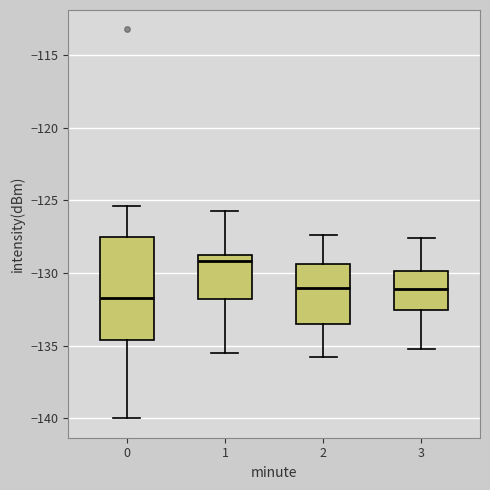

Reading left to right, read every box against the y-axis: the position of its median line, the range the box covers, and the ends of its whiskers. The values are not printed on the chart, so give them approximately, as read against the axis.

0: median -131.5, box -134.5 to -127.5, whiskers -140.0 to -125.5
1: median -129.0 (just below the box's upper edge), box -132.0 to -129.0, whiskers -135.5 to -126.0
2: median -131.0, box -133.5 to -129.5, whiskers -136.0 to -127.5
3: median -131.0, box -132.5 to -130.0, whiskers -135.0 to -127.5